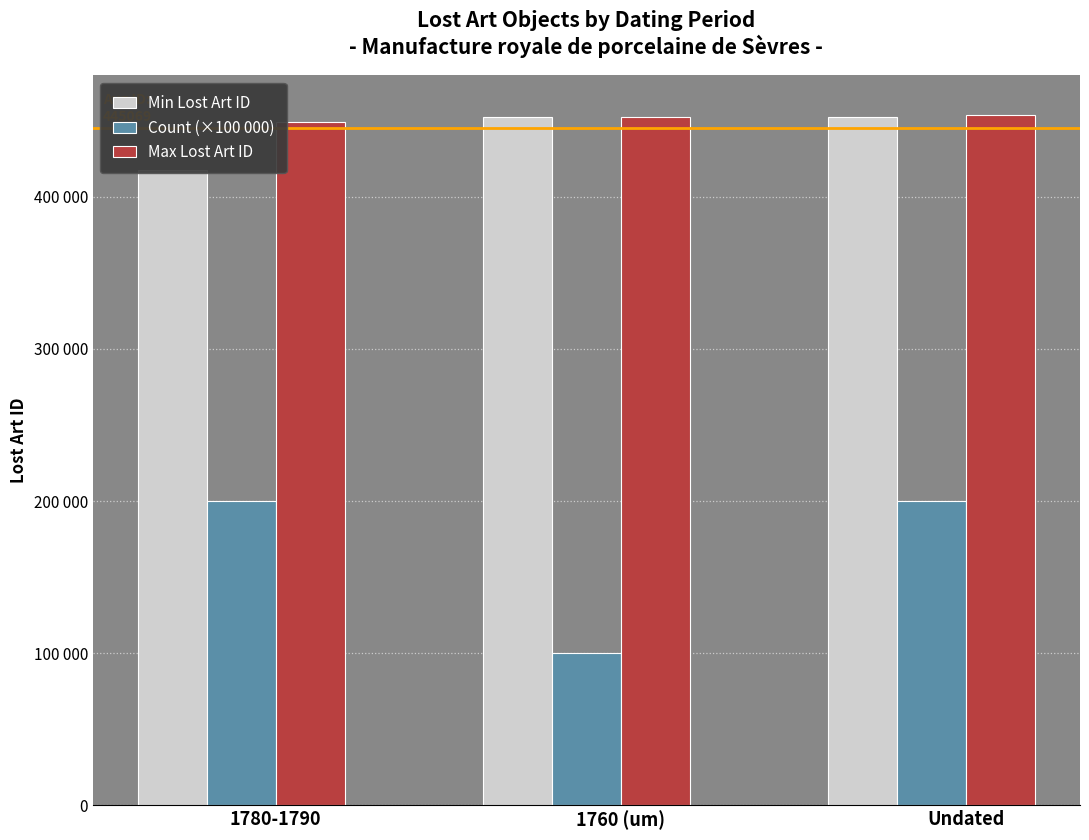

At 1780-1790, list the series in order from largest to smallest.

Max Lost Art ID, Min Lost Art ID, Count (×100 000)